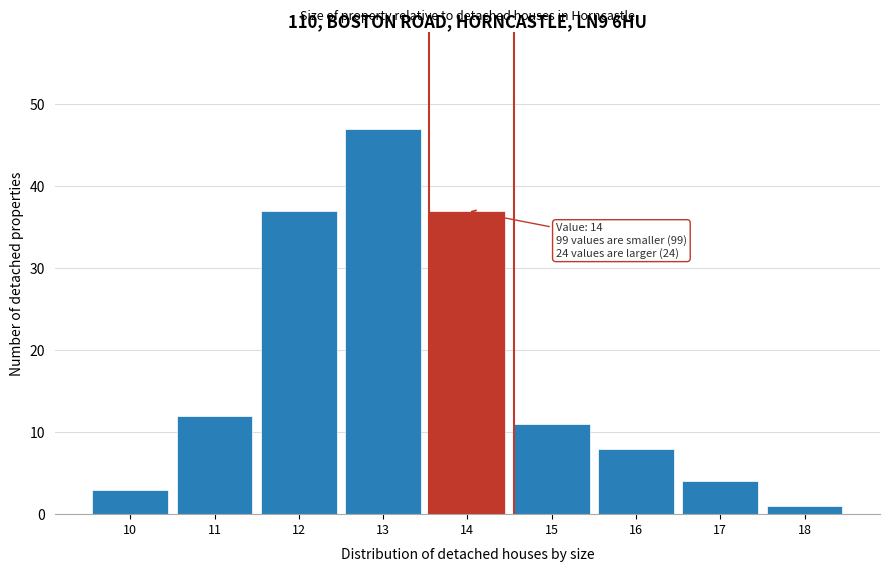

Reading left to right, transcribe all the data shown in this chart.

3	12	37	47	37	11	8	4	1